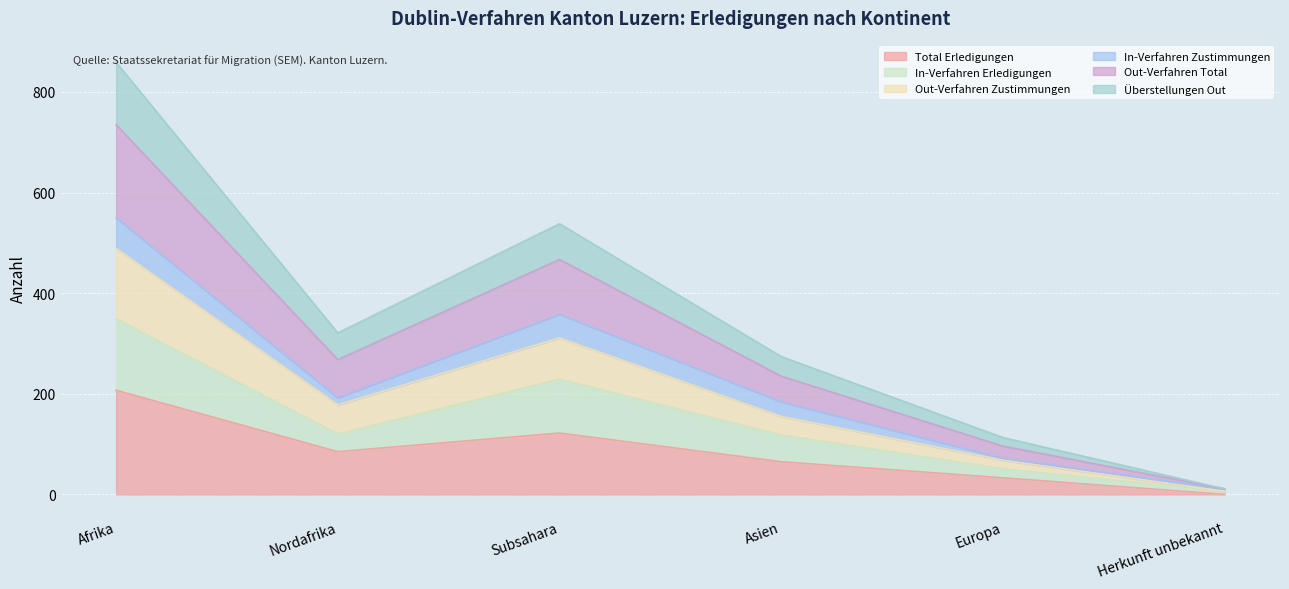

What is the highest value of the Total Erledigungen series?

207